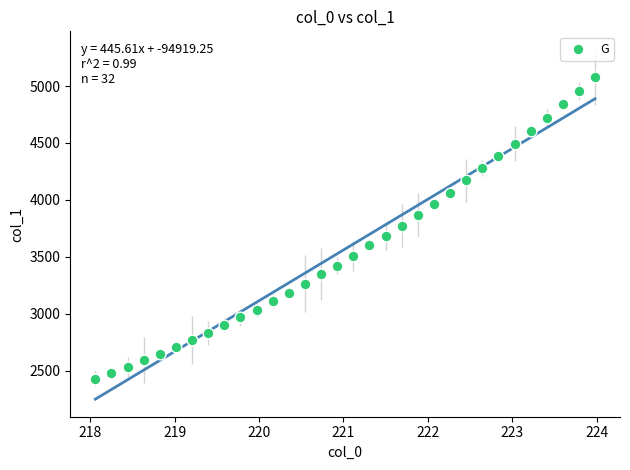

What is the range of X values (max minus min)?

5.9